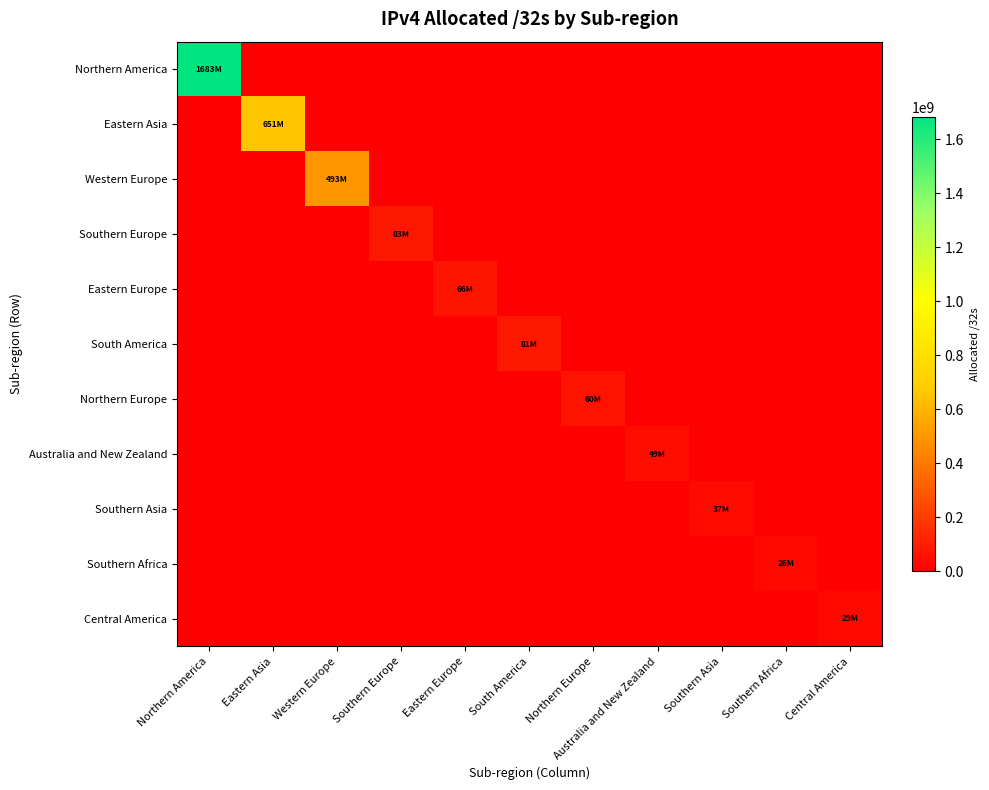

Reading right to left, transcribe all the data shown in this chart.

Northern America: Central America=0	Southern Africa=0	Southern Asia=0	Australia and New Zealand=0	Northern Europe=0	South America=0	Eastern Europe=0	Southern Europe=0	Western Europe=0	Eastern Asia=0	Northern America=1682799104
Eastern Asia: Central America=0	Southern Africa=0	Southern Asia=0	Australia and New Zealand=0	Northern Europe=0	South America=0	Eastern Europe=0	Southern Europe=0	Western Europe=0	Eastern Asia=651157824	Northern America=0
Western Europe: Central America=0	Southern Africa=0	Southern Asia=0	Australia and New Zealand=0	Northern Europe=0	South America=0	Eastern Europe=0	Southern Europe=0	Western Europe=493040192	Eastern Asia=0	Northern America=0
Southern Europe: Central America=0	Southern Africa=0	Southern Asia=0	Australia and New Zealand=0	Northern Europe=0	South America=0	Eastern Europe=0	Southern Europe=83075968	Western Europe=0	Eastern Asia=0	Northern America=0
Eastern Europe: Central America=0	Southern Africa=0	Southern Asia=0	Australia and New Zealand=0	Northern Europe=0	South America=0	Eastern Europe=66229736	Southern Europe=0	Western Europe=0	Eastern Asia=0	Northern America=0
South America: Central America=0	Southern Africa=0	Southern Asia=0	Australia and New Zealand=0	Northern Europe=0	South America=81405952	Eastern Europe=0	Southern Europe=0	Western Europe=0	Eastern Asia=0	Northern America=0
Northern Europe: Central America=0	Southern Africa=0	Southern Asia=0	Australia and New Zealand=0	Northern Europe=59656912	South America=0	Eastern Europe=0	Southern Europe=0	Western Europe=0	Eastern Asia=0	Northern America=0
Australia and New Zealand: Central America=0	Southern Africa=0	Southern Asia=0	Australia and New Zealand=48570624	Northern Europe=0	South America=0	Eastern Europe=0	Southern Europe=0	Western Europe=0	Eastern Asia=0	Northern America=0
Southern Asia: Central America=0	Southern Africa=0	Southern Asia=37064448	Australia and New Zealand=0	Northern Europe=0	South America=0	Eastern Europe=0	Southern Europe=0	Western Europe=0	Eastern Asia=0	Northern America=0
Southern Africa: Central America=0	Southern Africa=26355968	Southern Asia=0	Australia and New Zealand=0	Northern Europe=0	South America=0	Eastern Europe=0	Southern Europe=0	Western Europe=0	Eastern Asia=0	Northern America=0
Central America: Central America=28781824	Southern Africa=0	Southern Asia=0	Australia and New Zealand=0	Northern Europe=0	South America=0	Eastern Europe=0	Southern Europe=0	Western Europe=0	Eastern Asia=0	Northern America=0